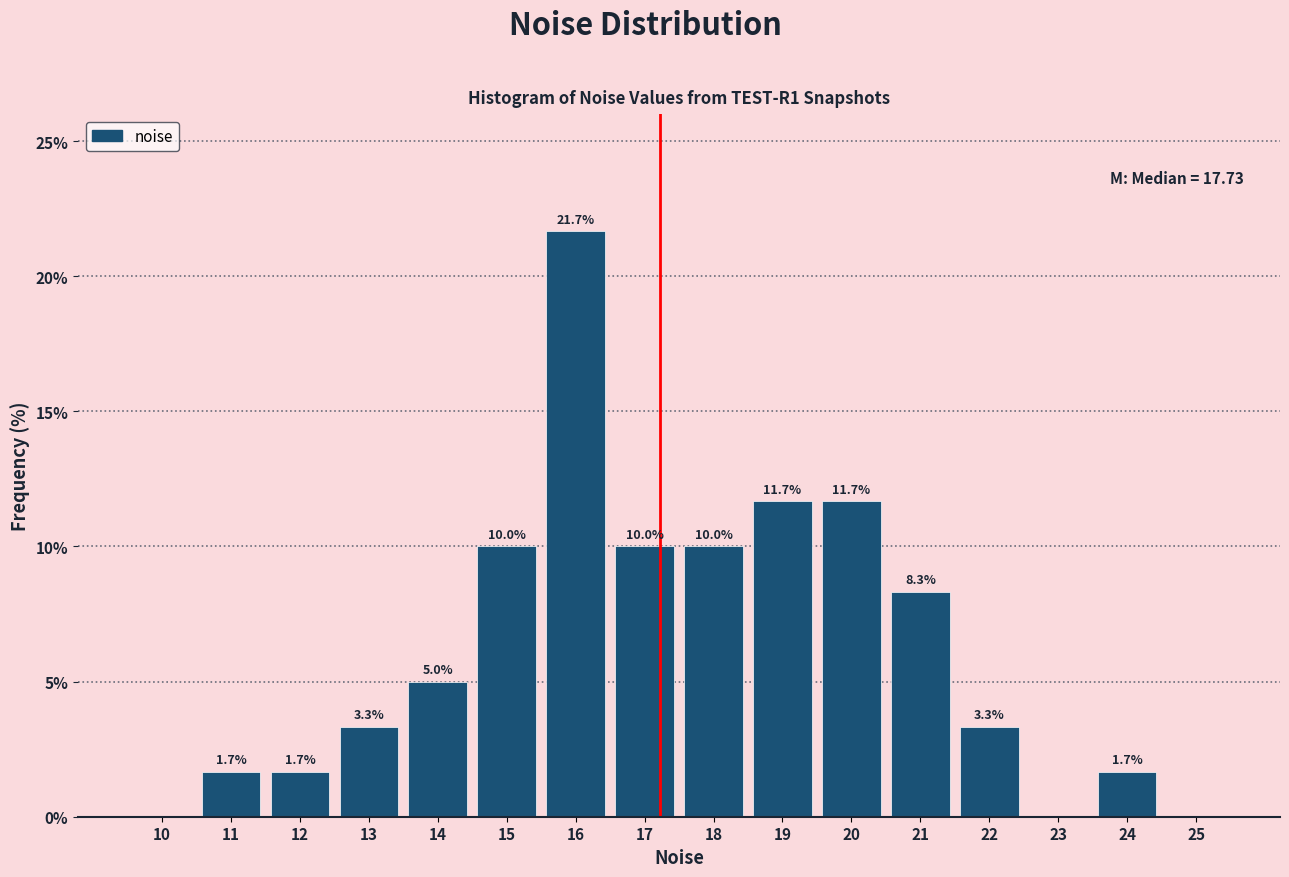

Reading left to right, transcribe all the data shown in this chart.

10=0.0	11=1.7	12=1.7	13=3.3	14=5.0	15=10.0	16=21.7	17=10.0	18=10.0	19=11.7	20=11.7	21=8.3	22=3.3	23=0.0	24=1.7	25=0.0